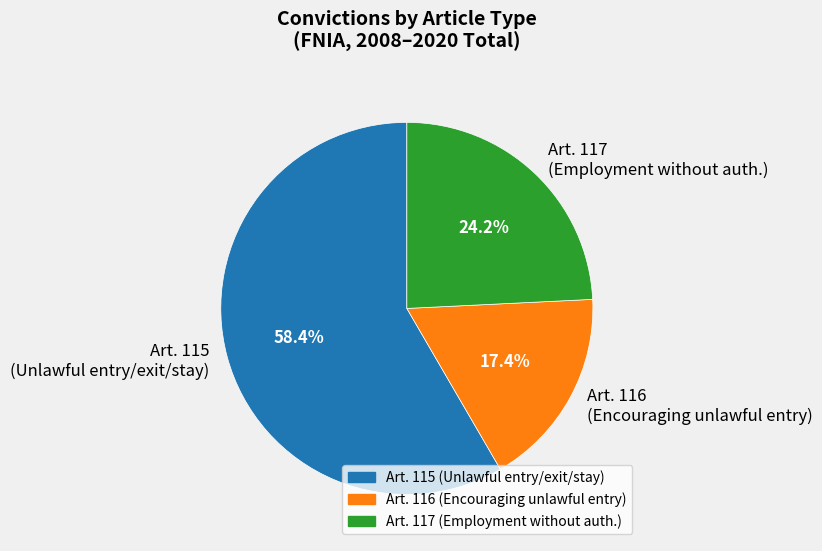

What portion of the pie excludes Art. 115 (Unlawful entry/exit/stay)?

41.6%